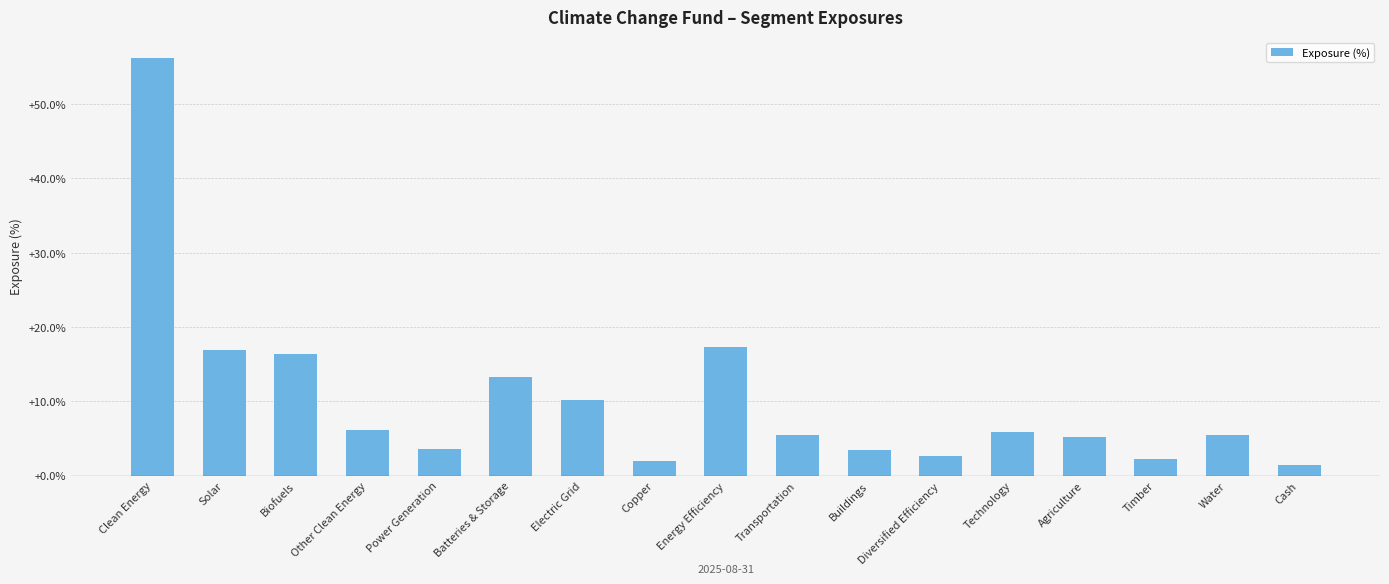

What is the change in value from Biofuels to Agriculture?

-11.2